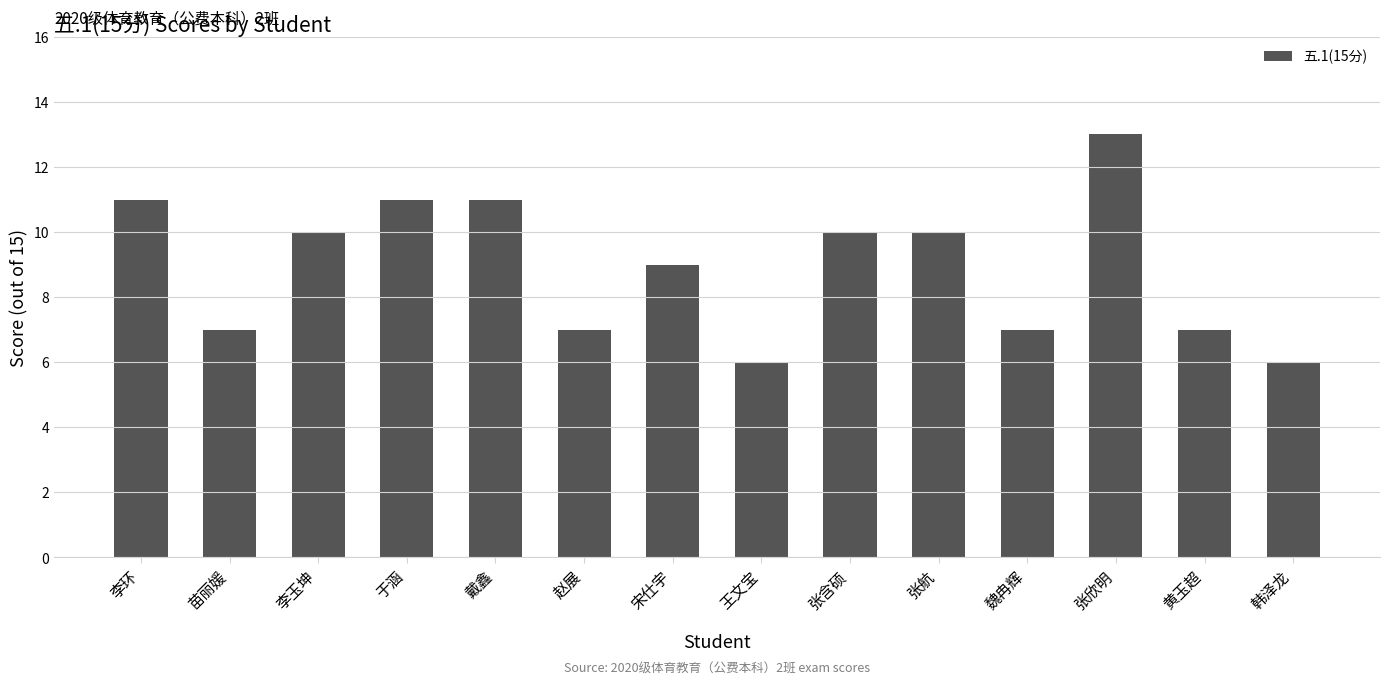

At which label does the data first exceed 10?

李环